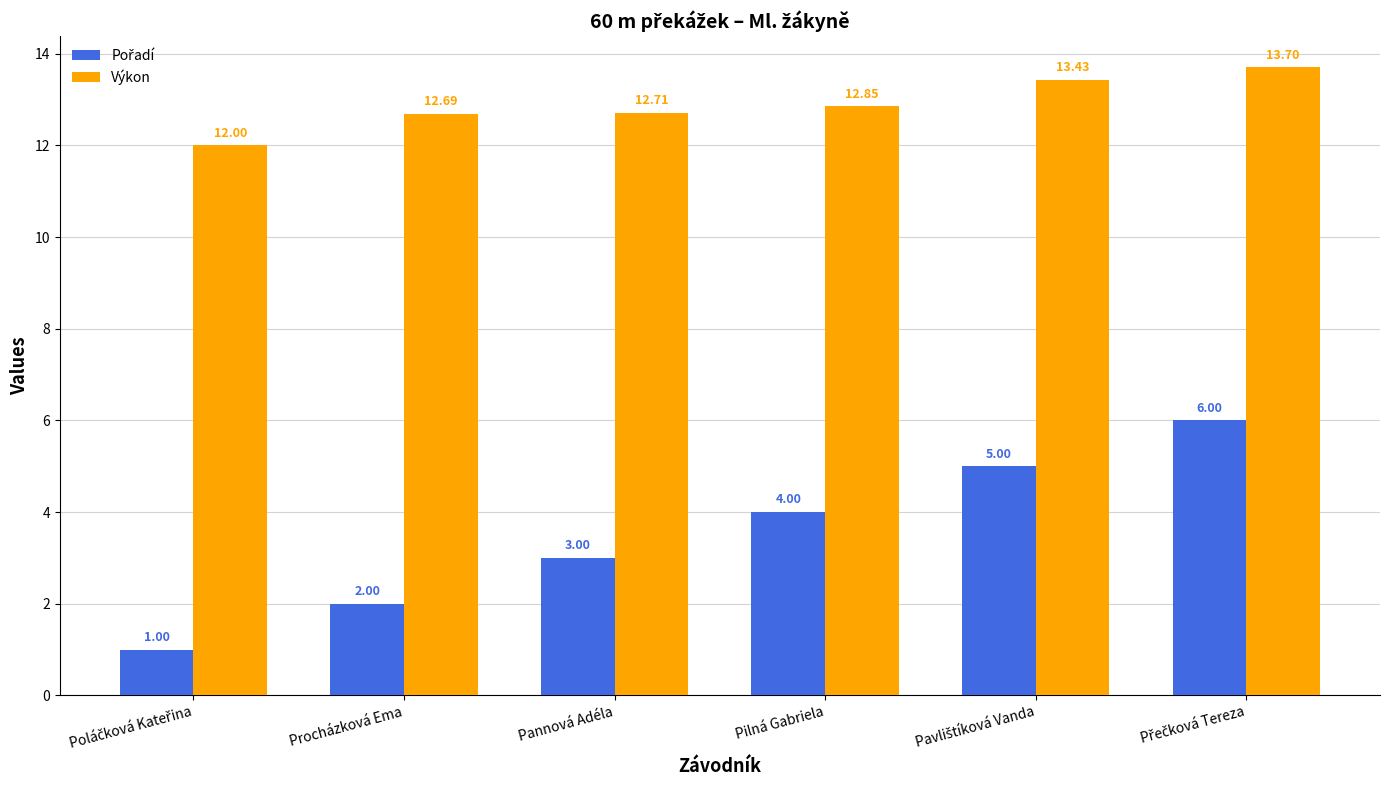

What is the sum of all Výkon values?

77.4